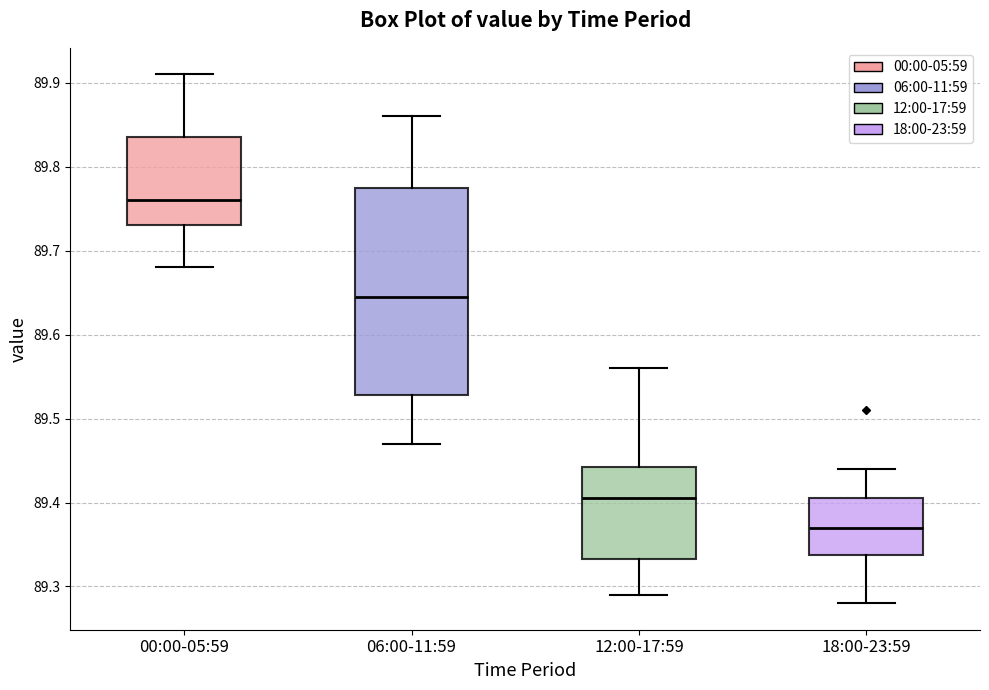

Reading left to right, read every box against the y-axis: the position of its median line, the range the box covers, and the ends of its whiskers. The values are not printed on the chart, so give them approximately, as read against the axis.

00:00-05:59: median 89.76, box 89.73 to 89.84, whiskers 89.68 to 89.91
06:00-11:59: median 89.65, box 89.53 to 89.78, whiskers 89.47 to 89.86
12:00-17:59: median 89.41, box 89.33 to 89.44, whiskers 89.29 to 89.56
18:00-23:59: median 89.37, box 89.34 to 89.41, whiskers 89.28 to 89.44